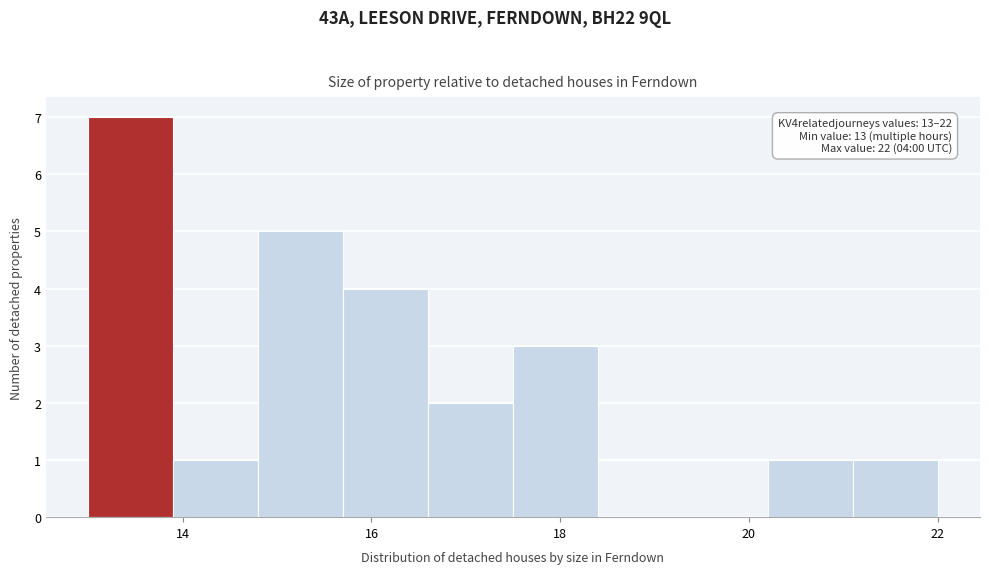

Which range on the x-axis has the tallest bar?

13.0 to 13.9